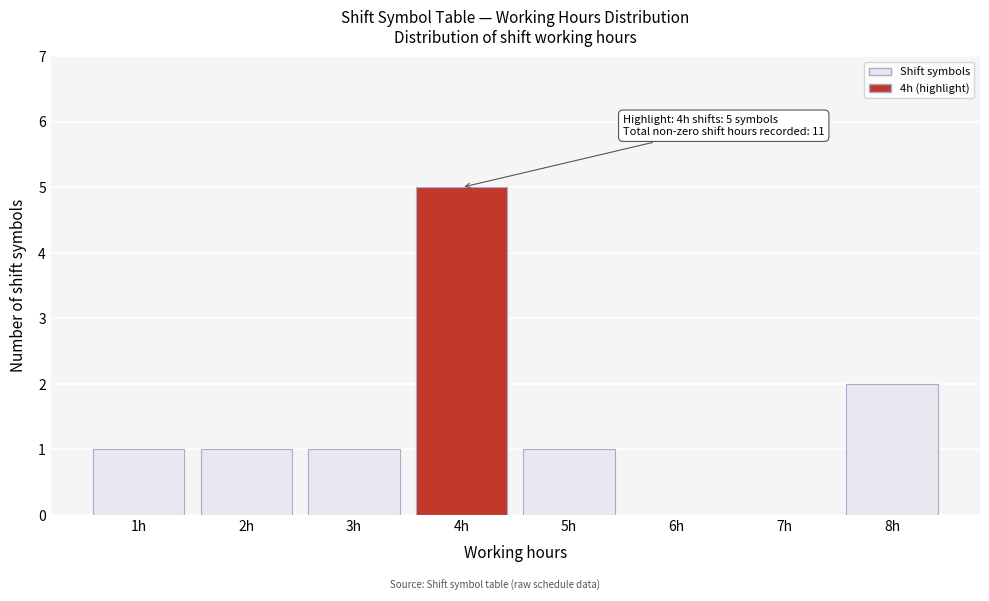

Reading right to left, transcribe all the data shown in this chart.

8h=2	7h=0	6h=0	5h=1	4h=5	3h=1	2h=1	1h=1